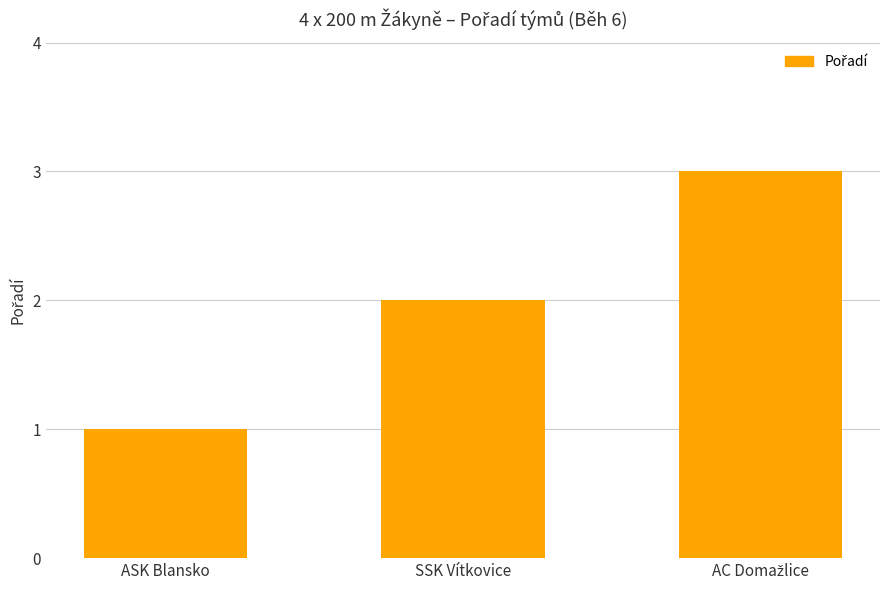

Which has a higher value, ASK Blansko or SSK Vítkovice?

SSK Vítkovice